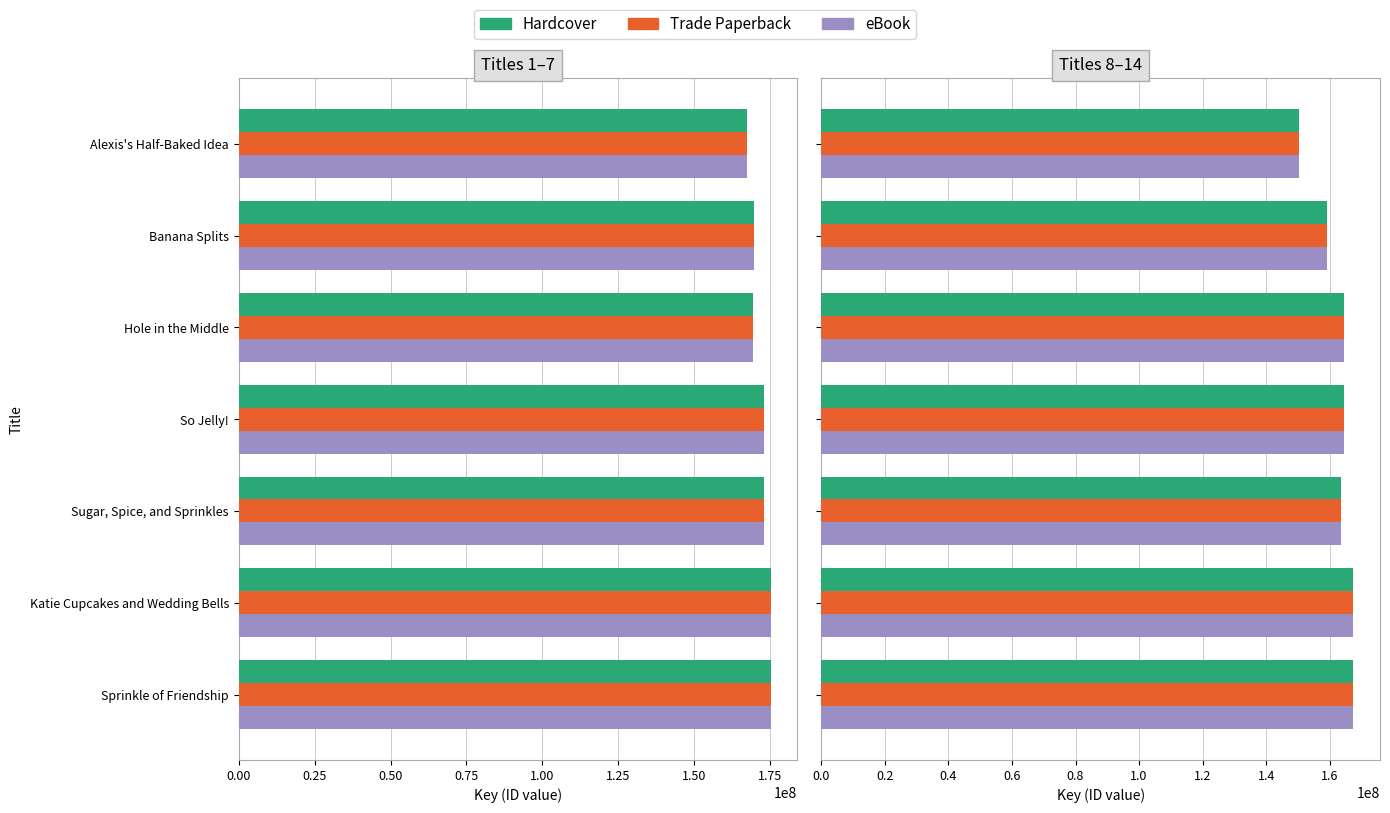

At Sugar, Spice, and Sprinkles, list the series in order from smallest to largest.

Hardcover, Trade Paperback, eBook